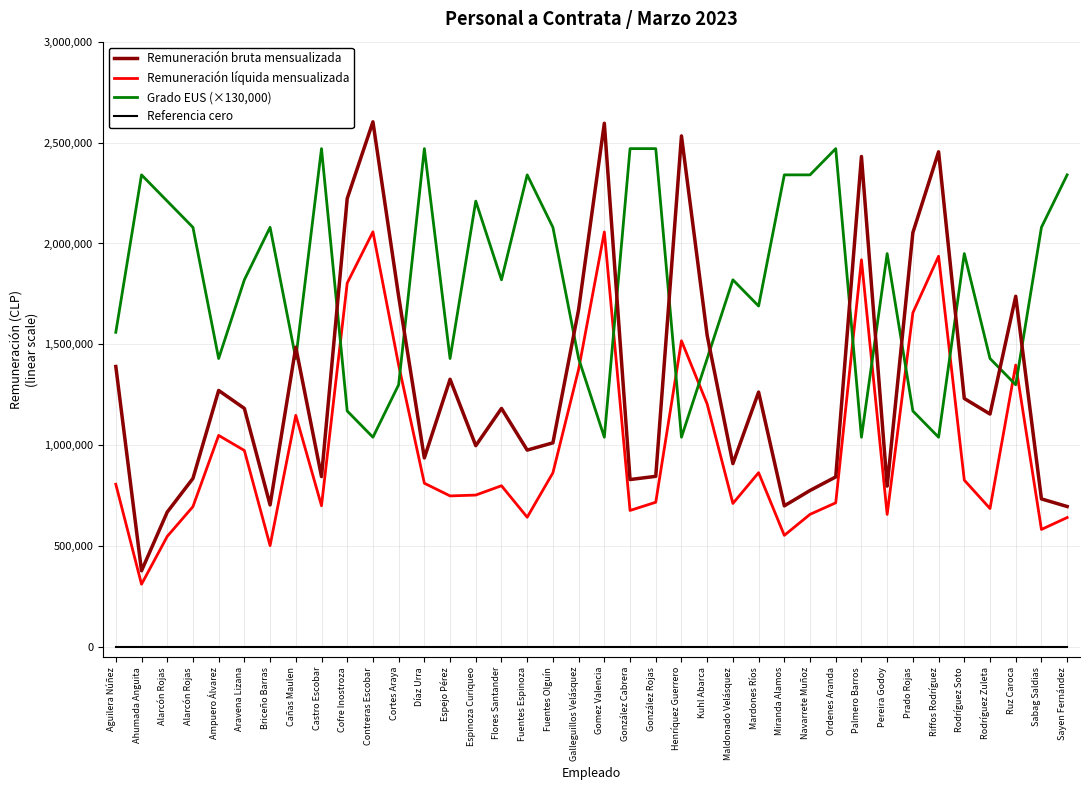

What is the value of the Grado EUS (×130,000) point at the 5th from the left?

1430000